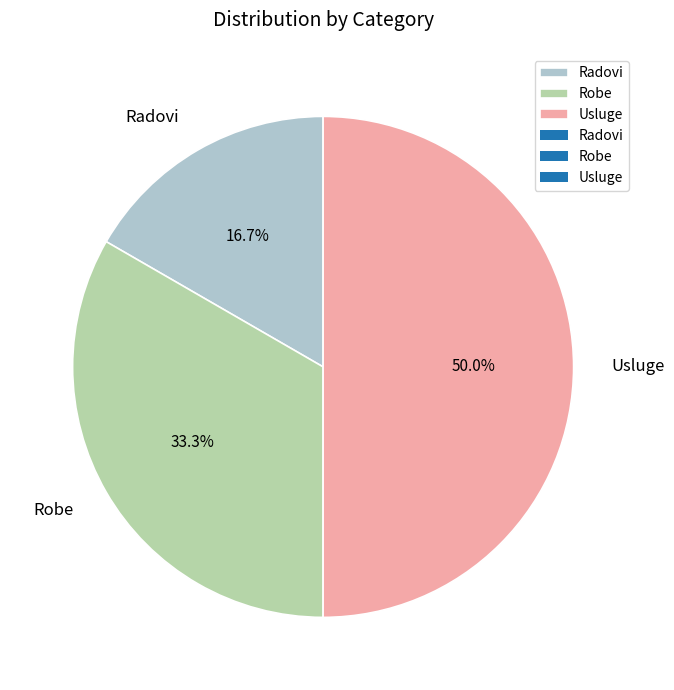

To the nearest percent, what is the combined percentage of Robe and Usluge?

83%